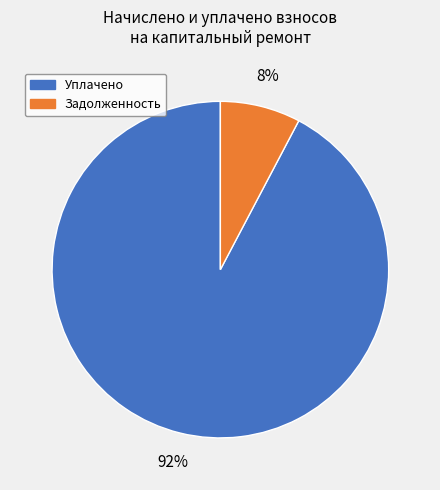

To the nearest percent, what is the average slice percentage?

50%